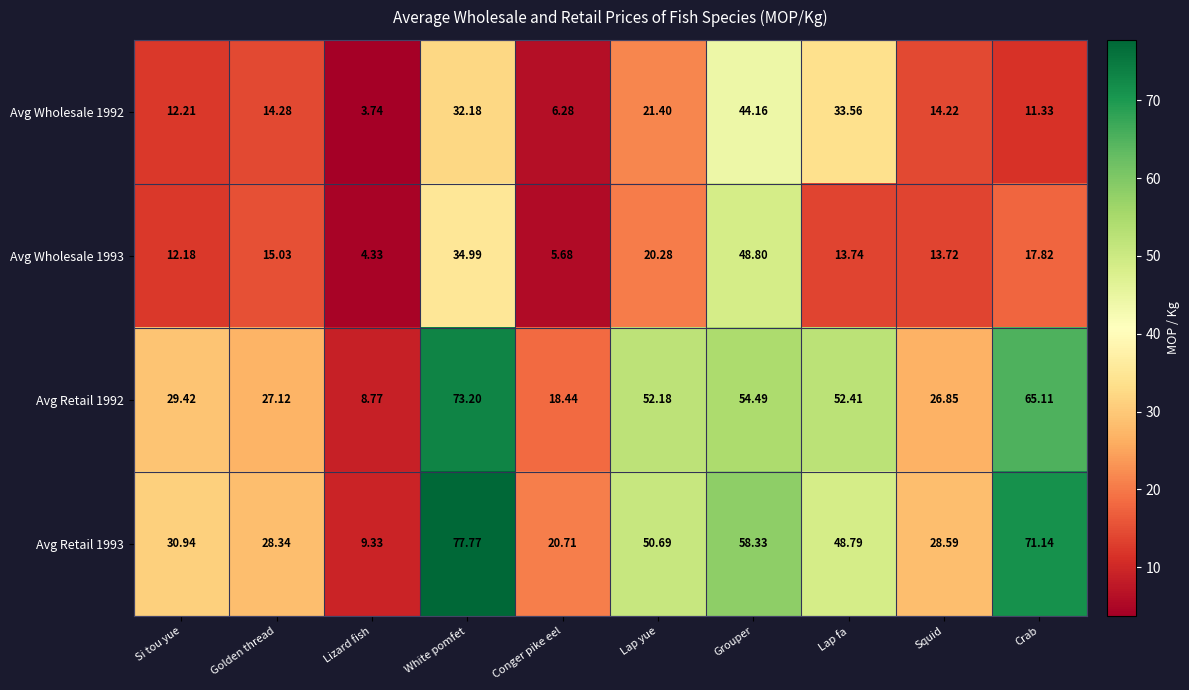

Which label corresponds to the smallest value in the chart?

Lizard fish